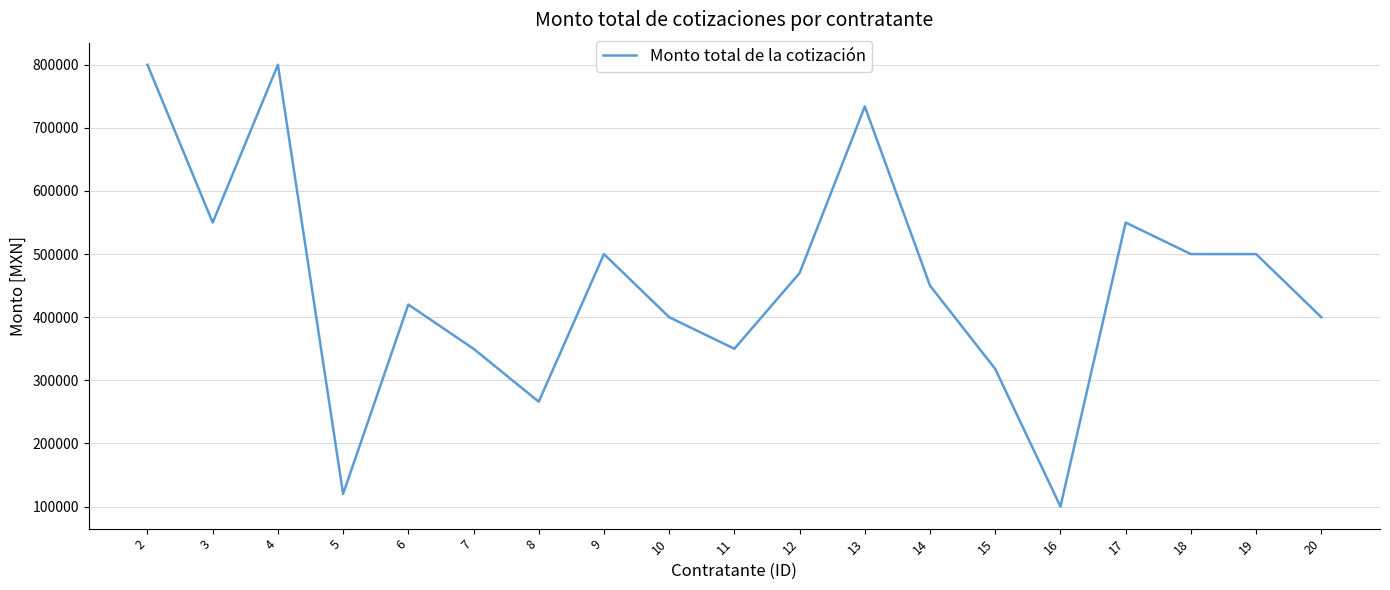

Reading right to left, list all the values displayed in this chart.

20=400000	19=500000	18=500000	17=550000	16=100000	15=318000	14=450000	13=733900	12=470000	11=350000	10=400000	9=500000	8=266100	7=350000	6=420000	5=120000	4=800000	3=550000	2=800000